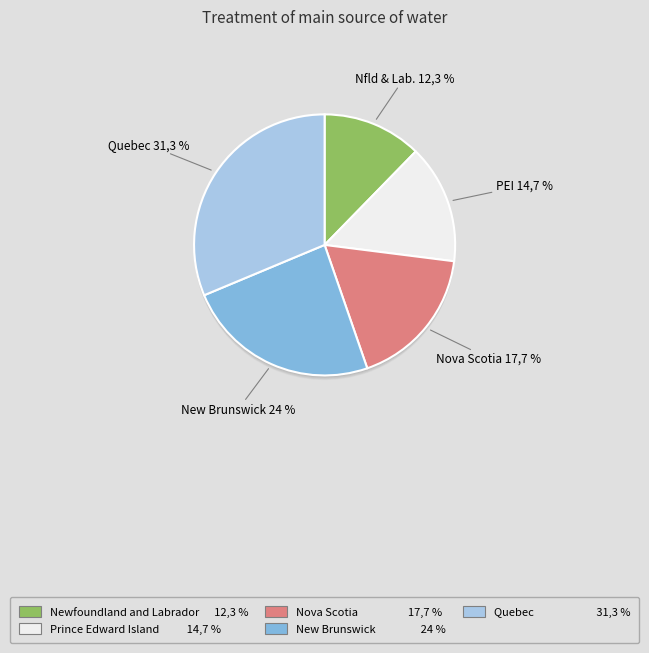

Do Prince Edward Island and Nova Scotia together represent more than half of the pie?

No